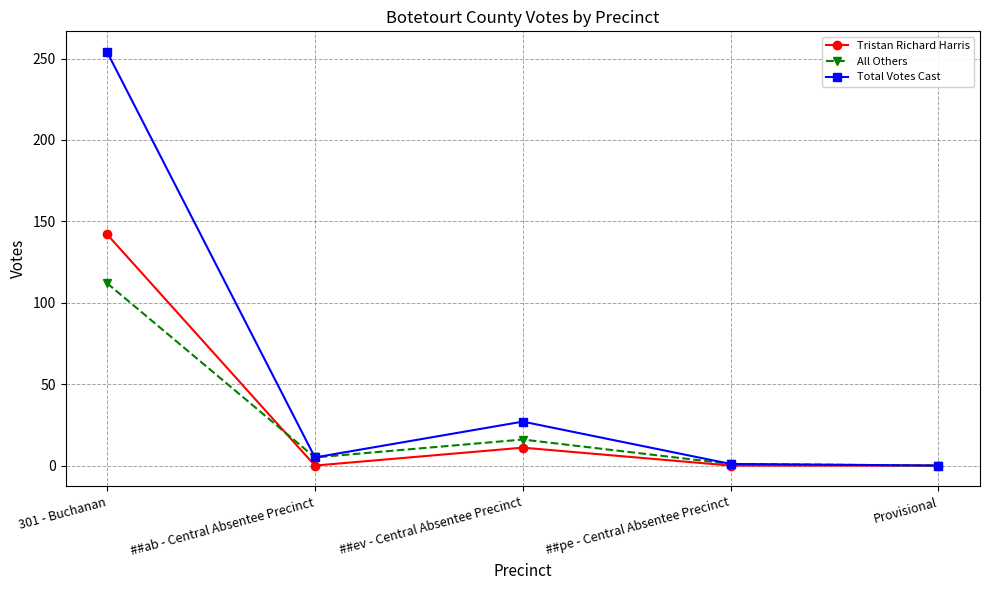

At which label does Total Votes Cast first exceed 5?

301 - Buchanan